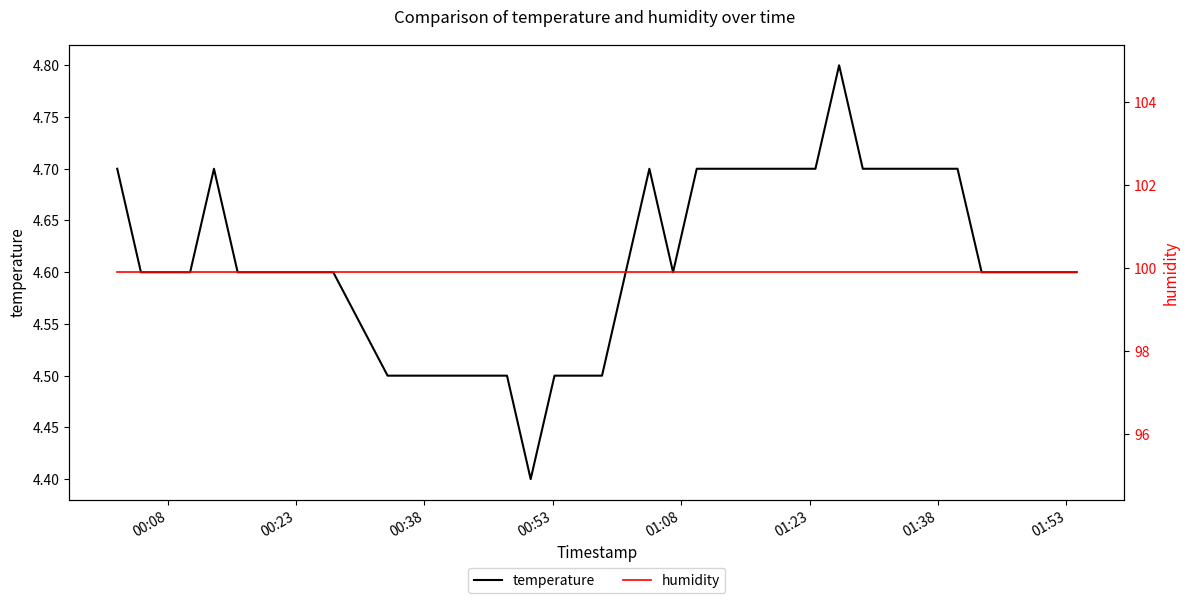

What is the maximum value shown in the chart?

99.9